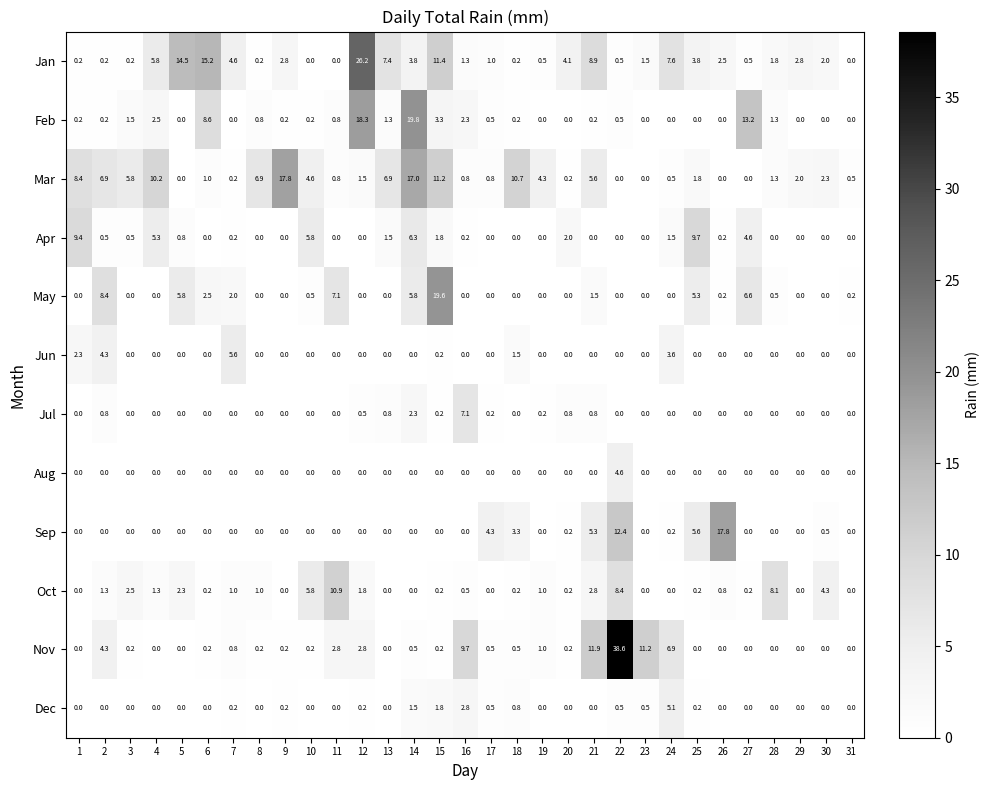

Which series has the widest spread of values?

Nov